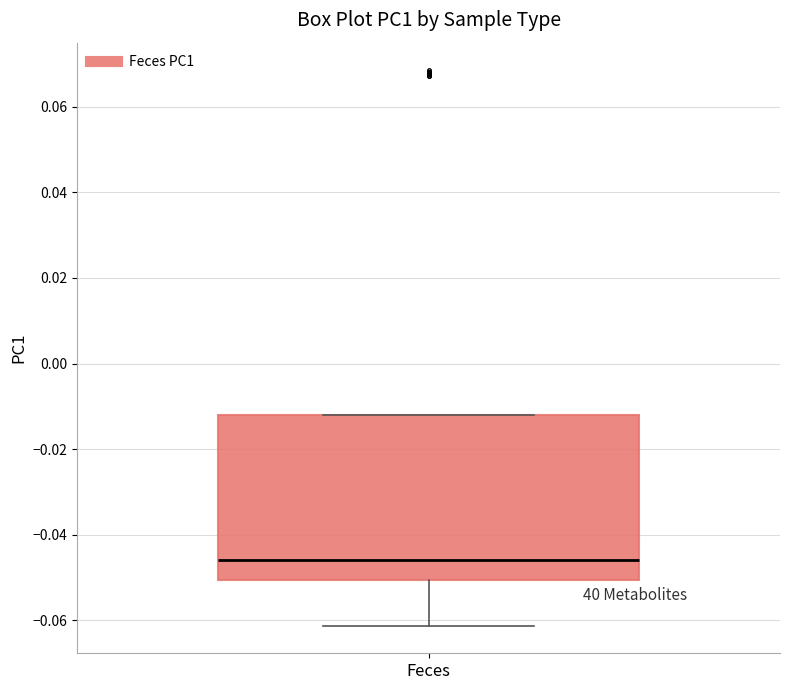

Where is the upper edge of the box for Feces on the y-axis? The values are not printed on the chart, so give them approximately, as read against the axis.

-0.012